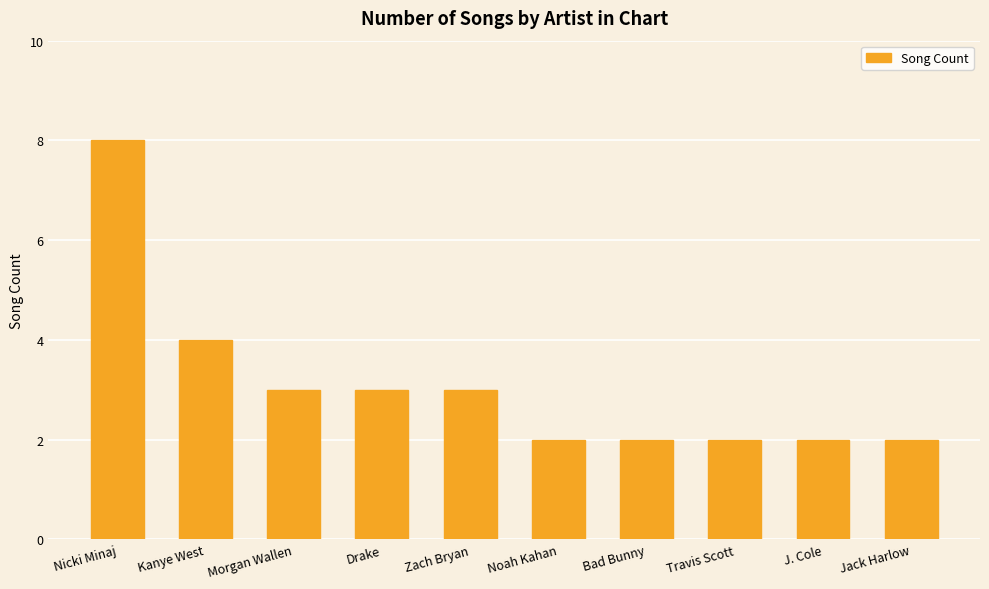

Reading left to right, extract all data points from this chart.

8	4	3	3	3	2	2	2	2	2